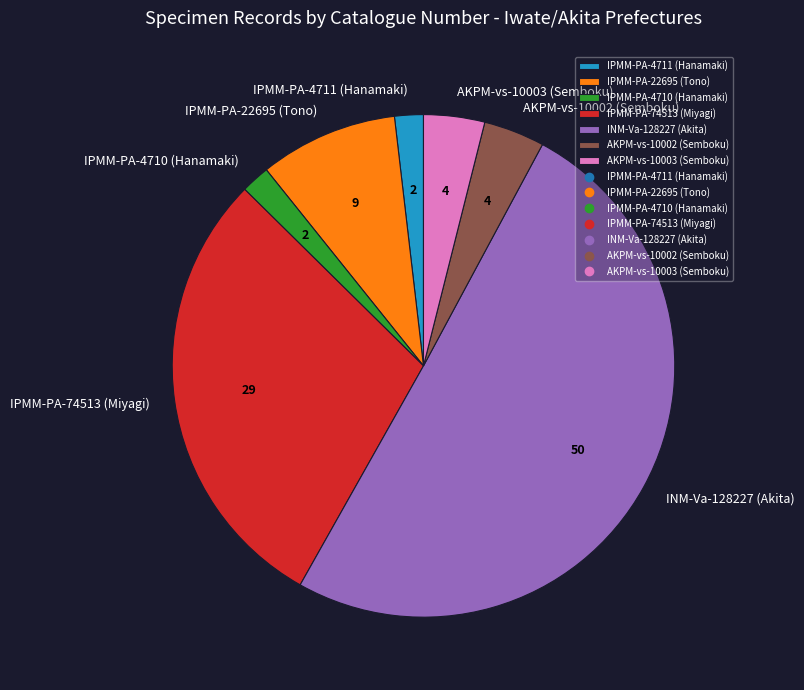

Combined, do INM-Va-128227 (Akita) and IPMM-PA-4710 (Hanamaki) account for over 50%?

Yes